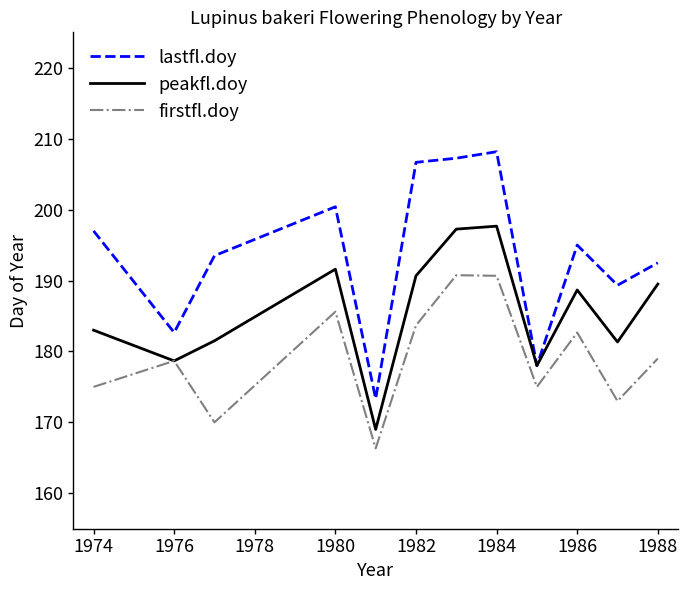

Which series has the largest total across all categories?

lastfl.doy